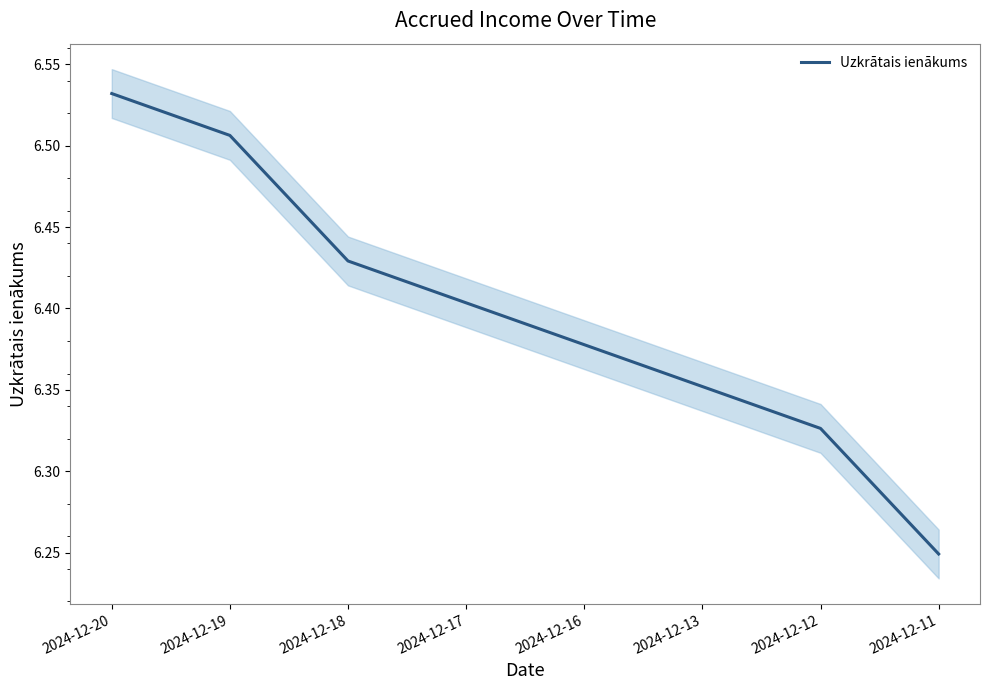

Reading left to right, extract all data points from this chart.

6.5	6.5	6.4	6.4	6.4	6.4	6.3	6.2